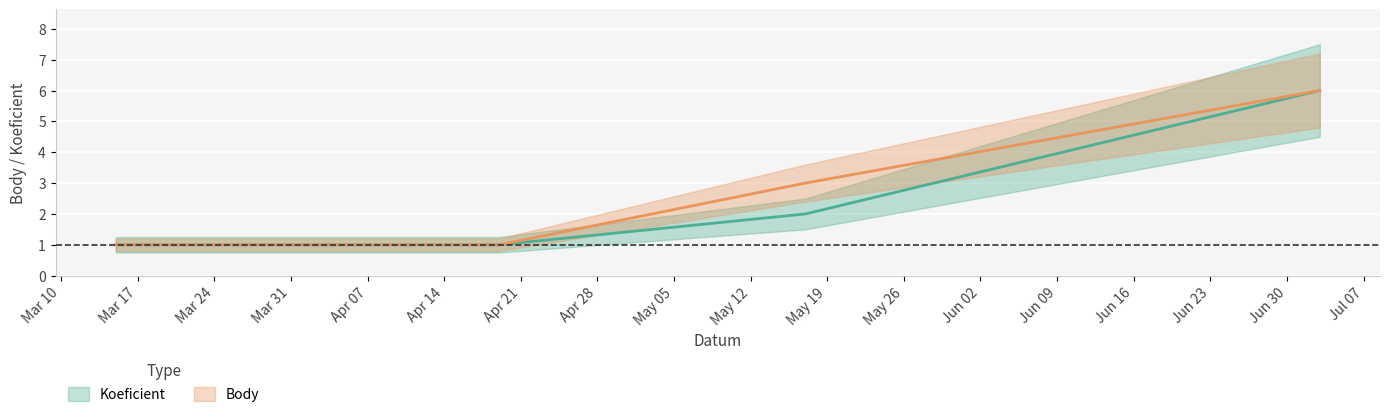

True or false: Koeficient and Body intersect in this chart.

False